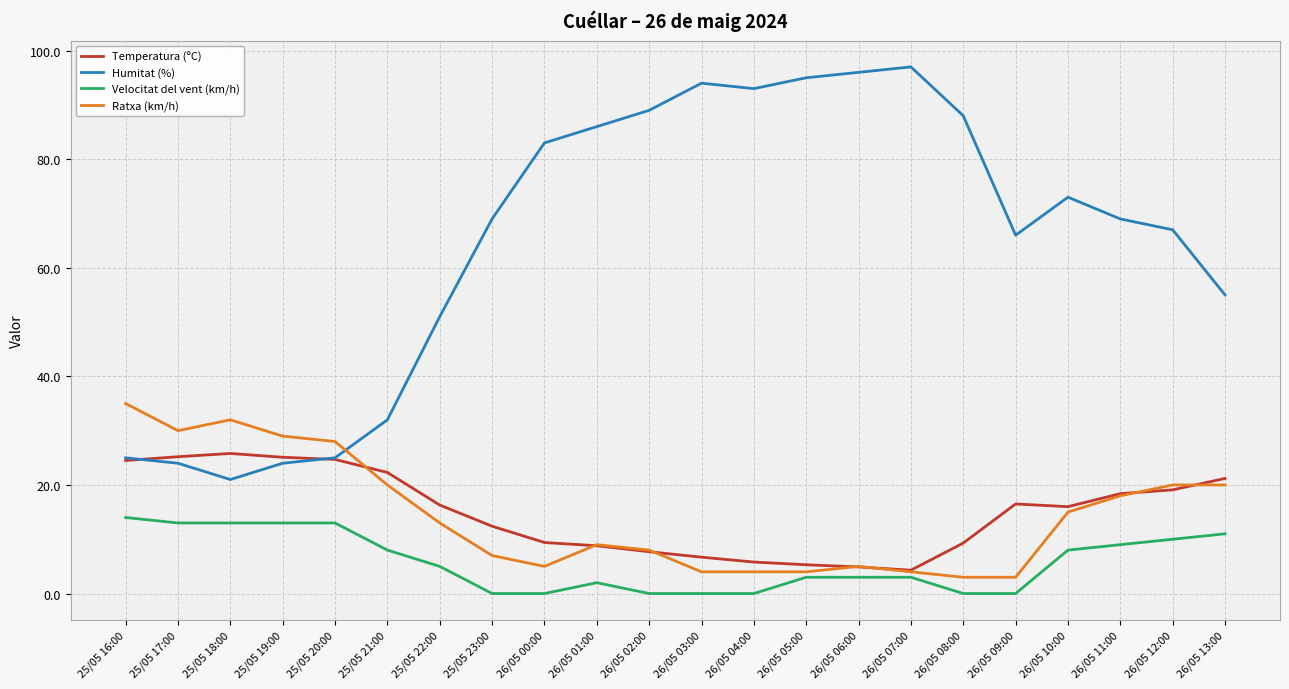

What are all the series names shown in the legend?

Temperatura (ºC), Humitat (%), Velocitat del vent (km/h), Ratxa (km/h)